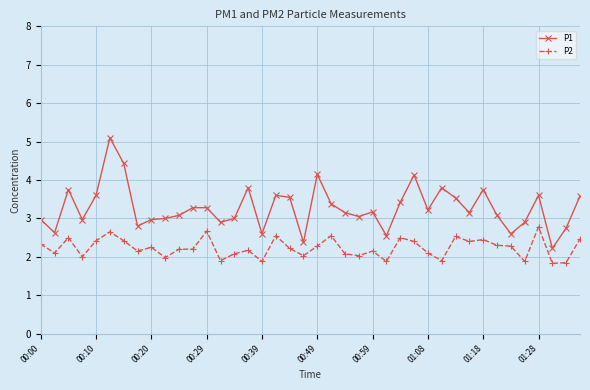

True or false: P1 has more than 1 interior local peaks.

True